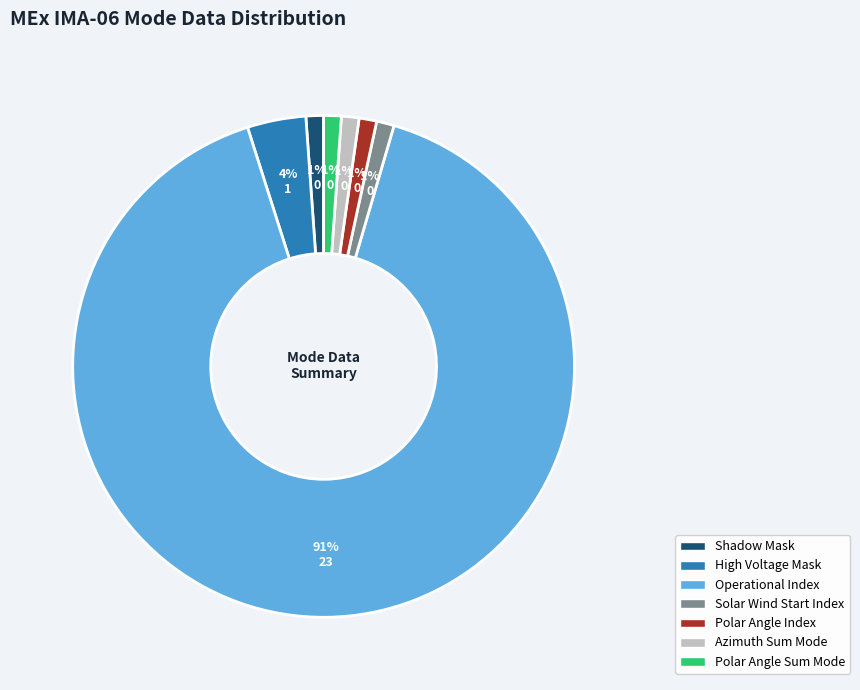

How many segments does this pie chart have?

7